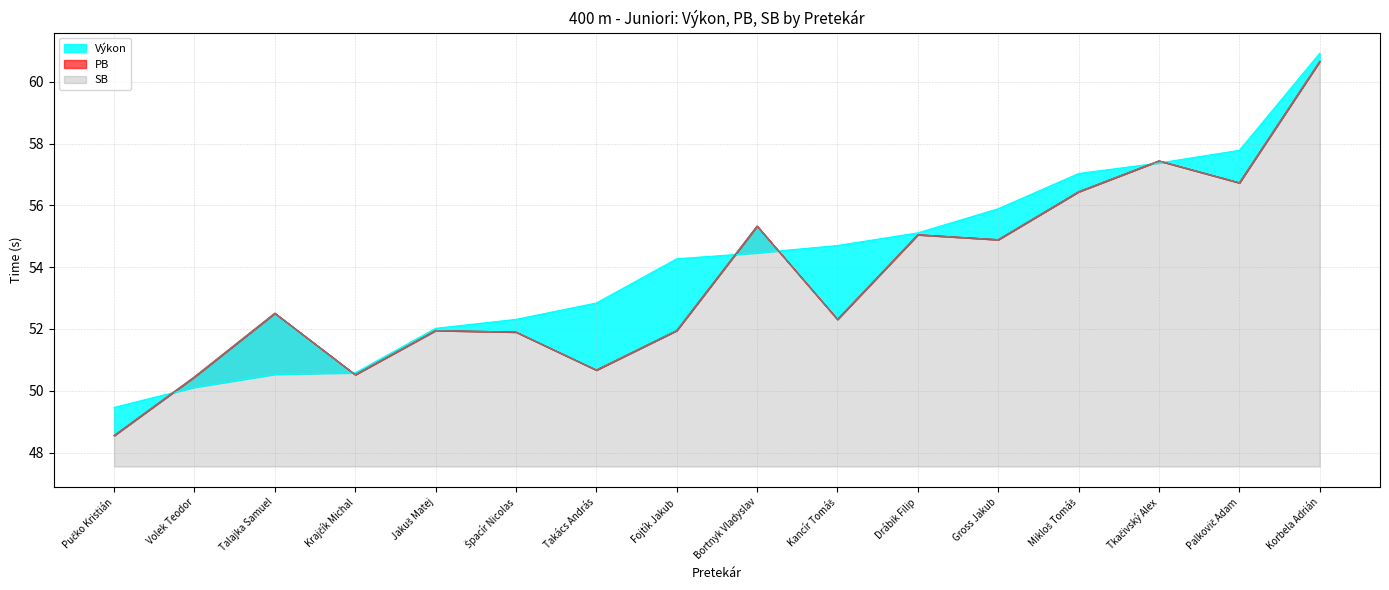

At which label does SB reach its peak?

Korbela Adrián